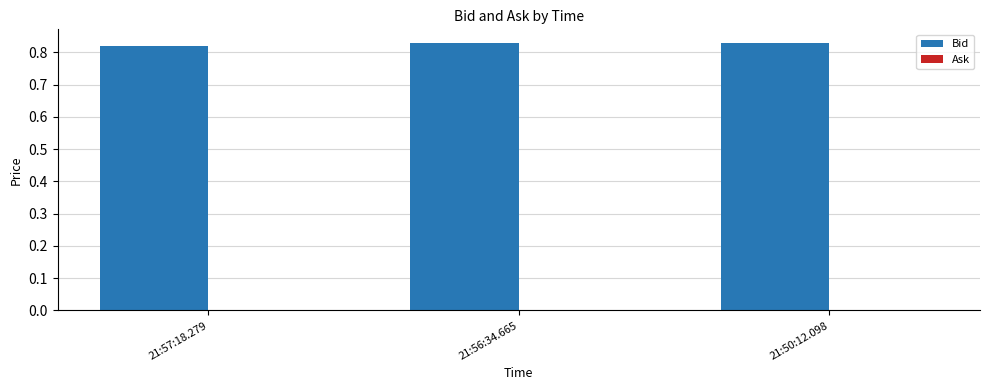

How many data points does each series have?

3